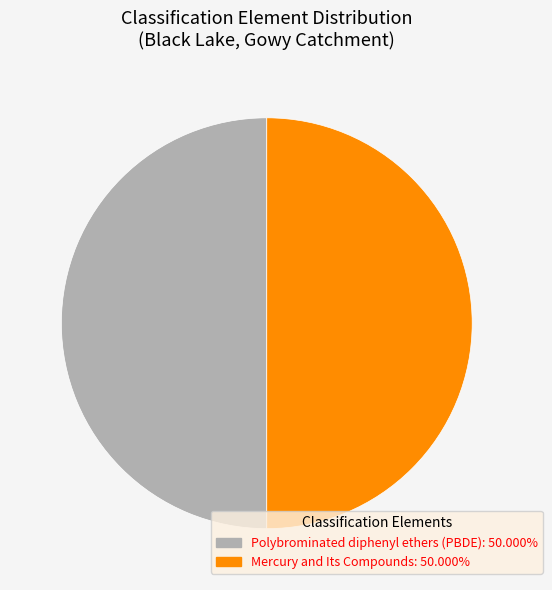

What is the ratio of the value at Polybrominated diphenyl ethers (PBDE) to the value at Mercury and Its Compounds?

1.0